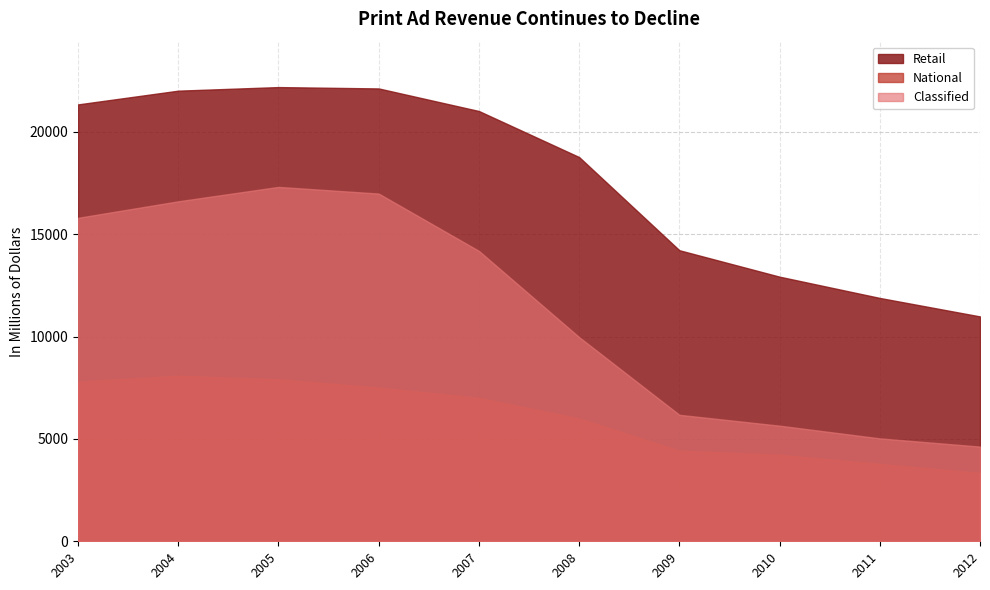

Rank the series by their average value, from highest to lowest.

Retail, Classified, National